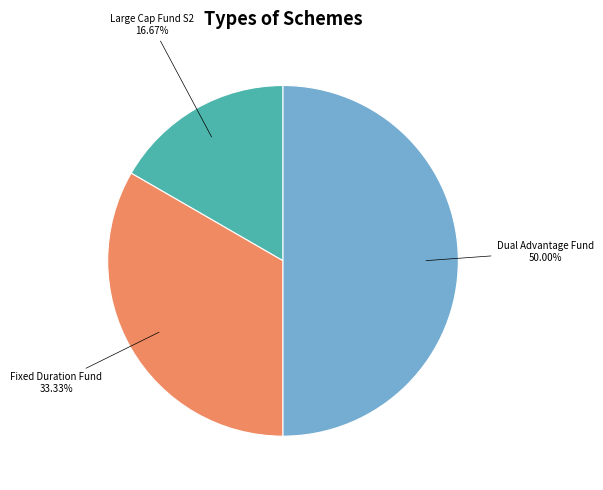

Count the number of slices in the pie.

3